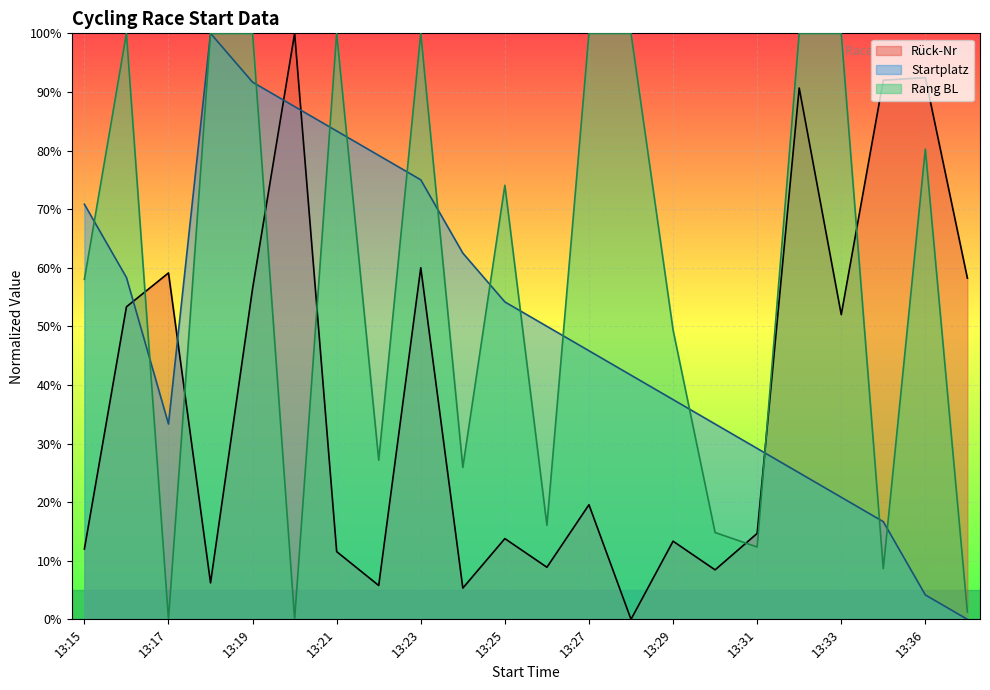

What are all the series names shown in the legend?

Rück-Nr, Startplatz, Rang BL